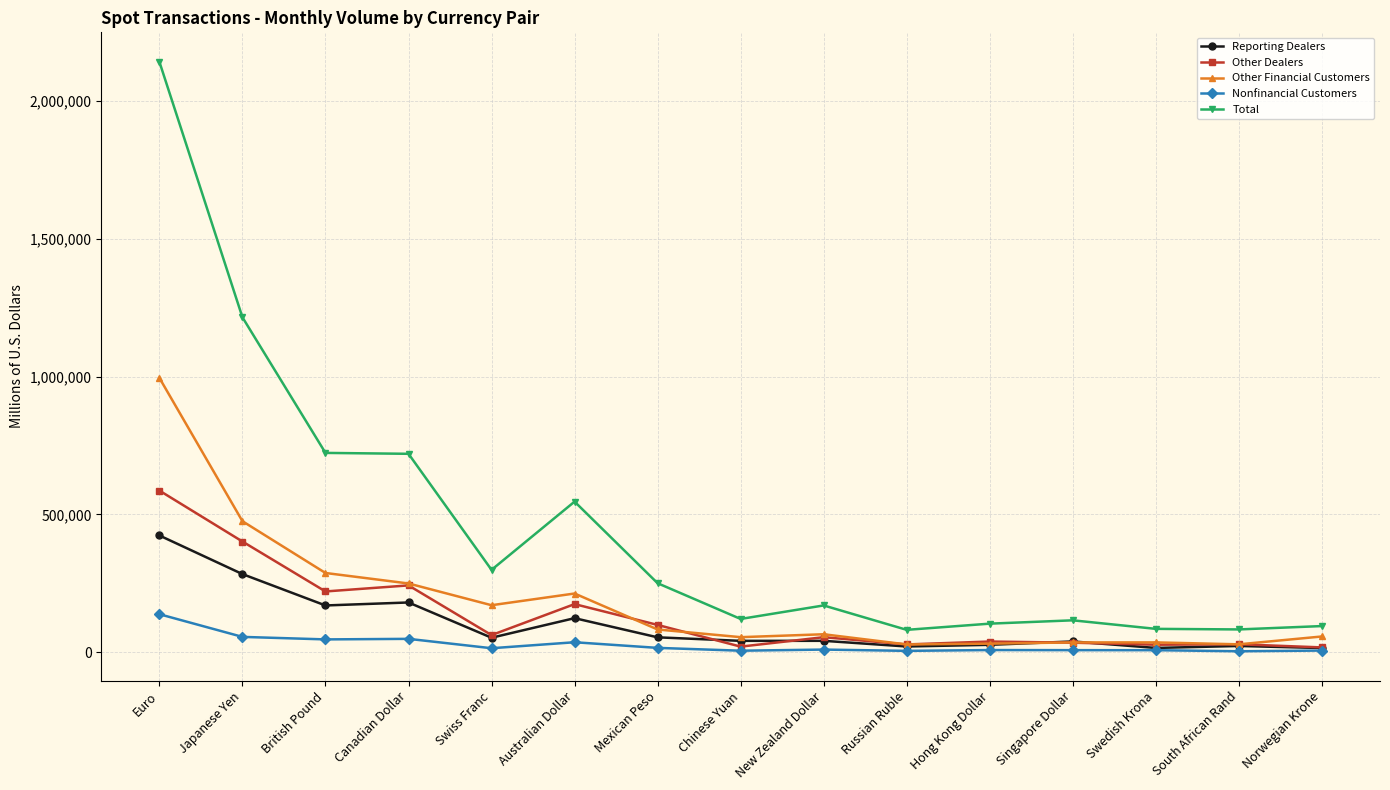

What is the total value across all series at Chinese Yuan?

240782